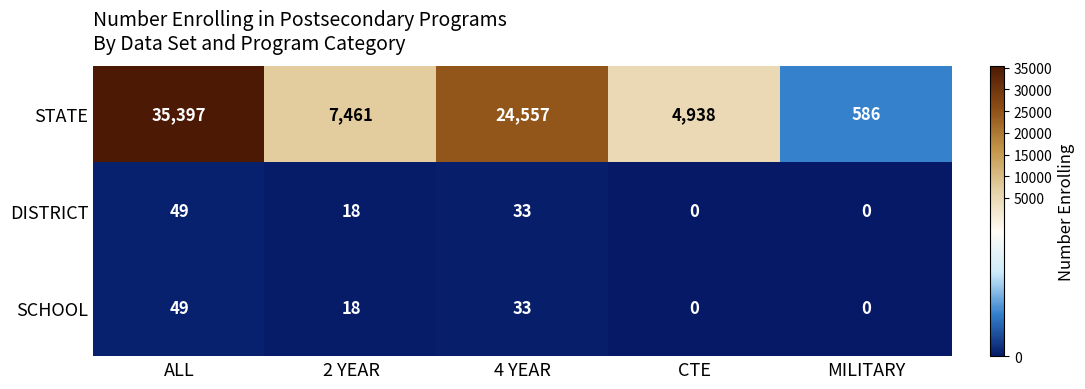

The SCHOOL series shows 0 at MILITARY. True or false?

True